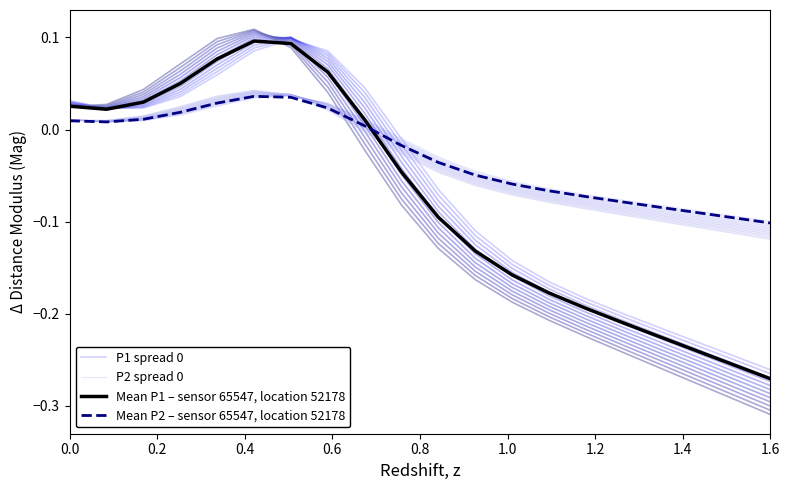

In P1 spread 0, how many points are lower than both neighbors (excluding endpoints)?

1